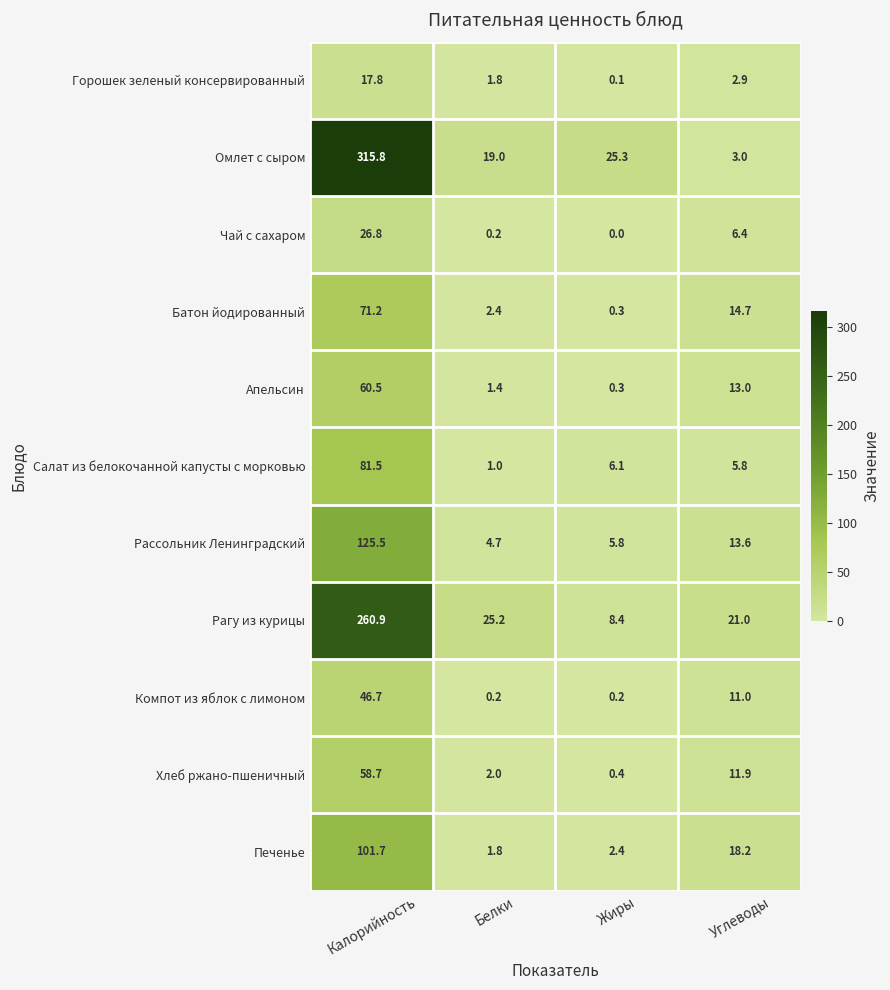

At which category is the sum across all series the highest?

Калорийность